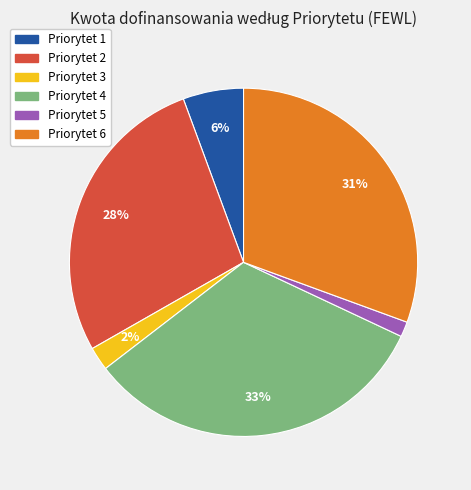

Is there a majority slice in this chart?

No